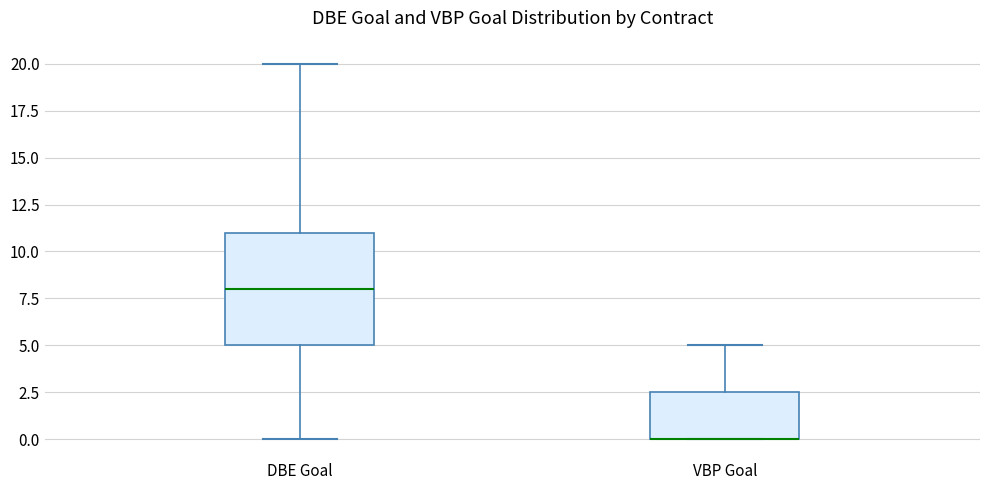

Where does the upper whisker of the box for VBP Goal end on the y-axis? The values are not printed on the chart, so give them approximately, as read against the axis.

5.0